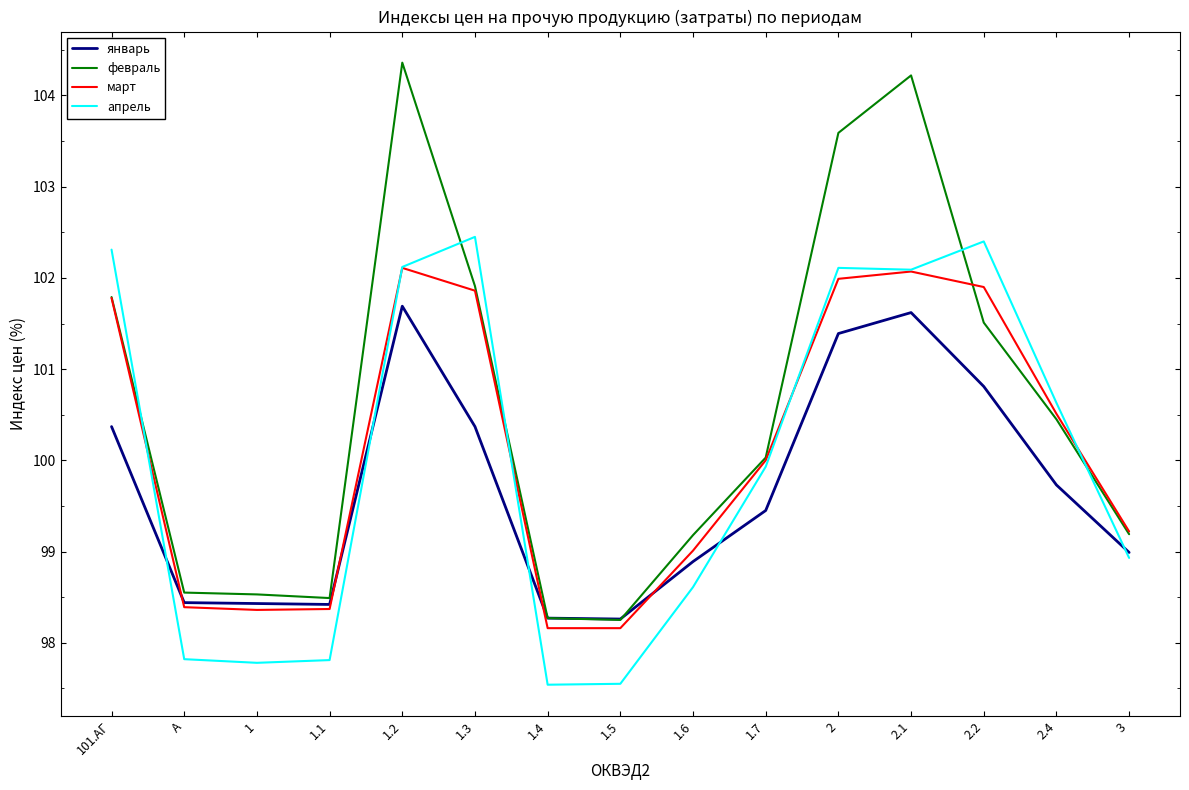

List the series in order of their peak value, highest first.

февраль, апрель, март, январь